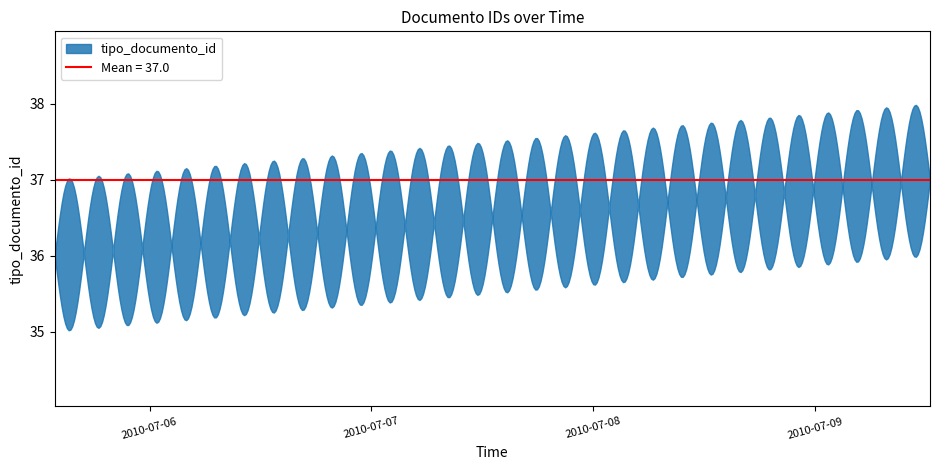

What is the maximum value shown in the chart?

38